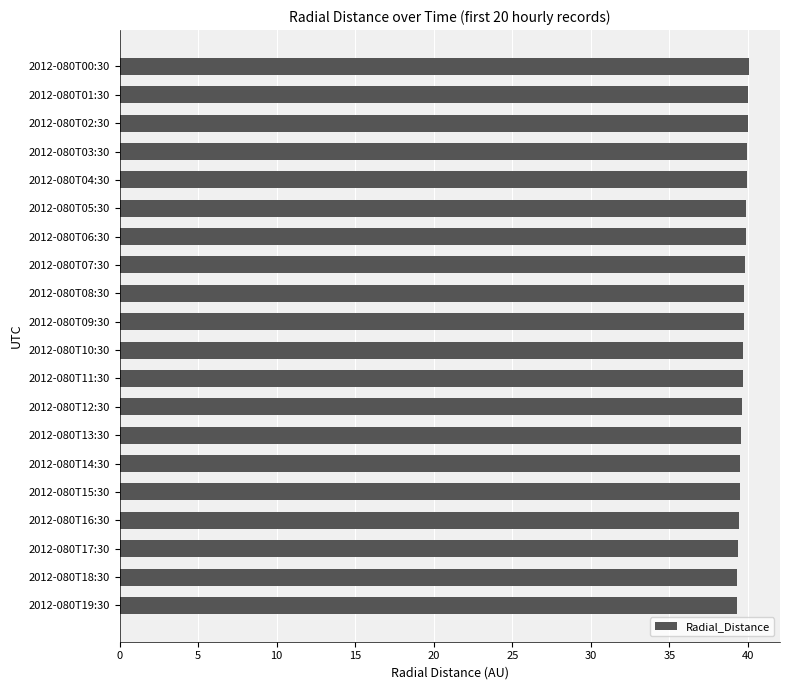

What is the label of the 19th bar from the bottom?

2012-080T01:30